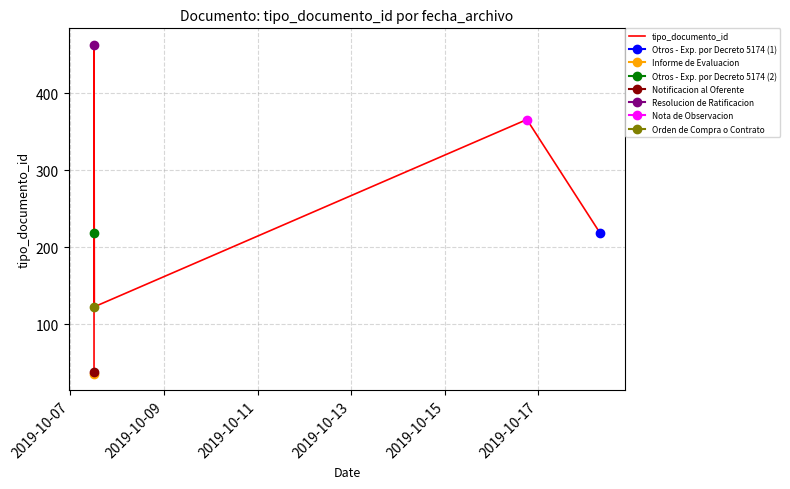

How many points are lower than both their immediate neighbors (excluding endpoints)?

1